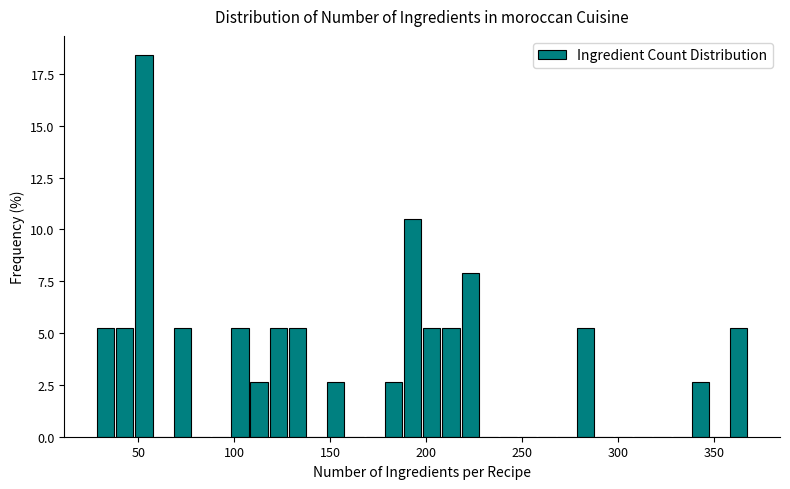

Around what value on the x-axis is the tallest bar? Give the approximate position of its centre, as read against the axis.

55